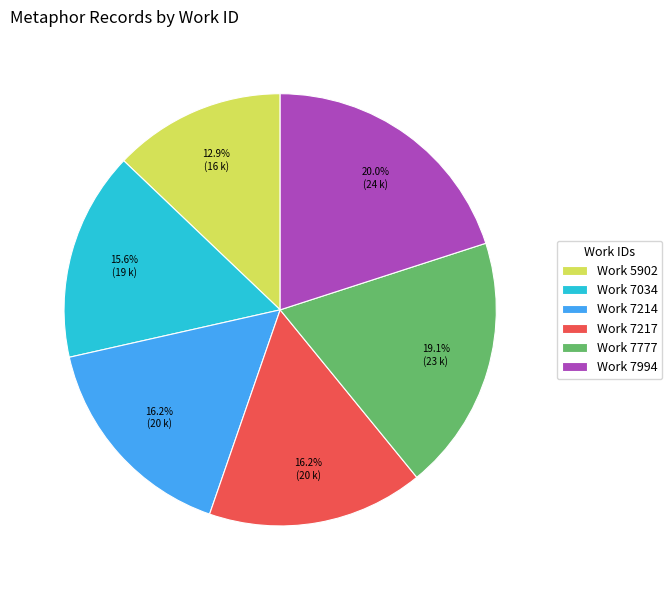

Which slice is the largest?

Work 7994